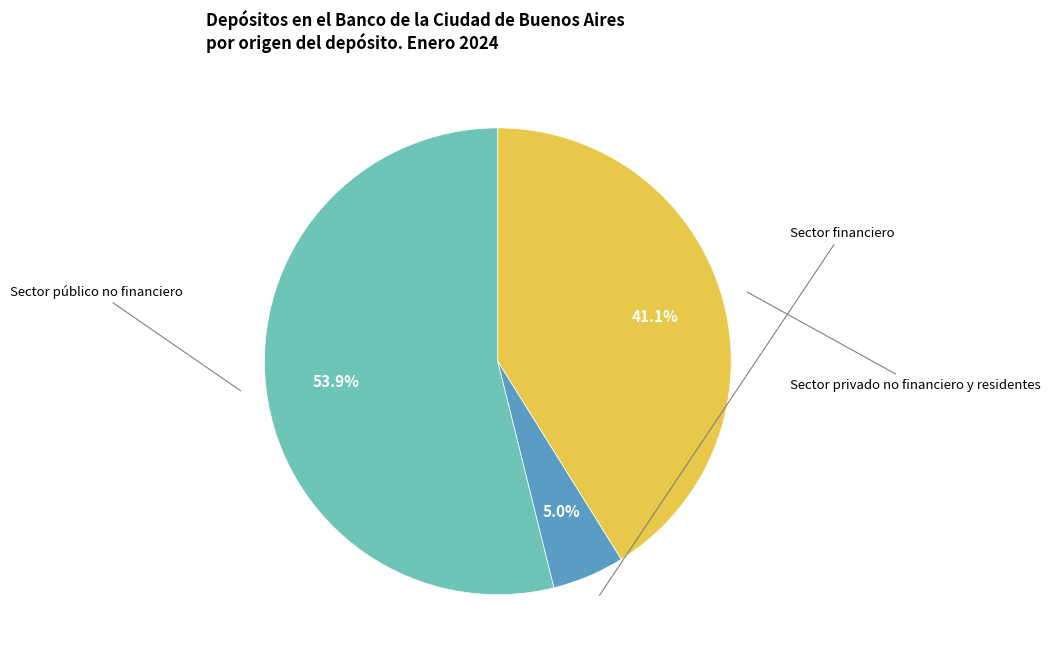

What portion of the pie excludes Sector financiero?

95.0%